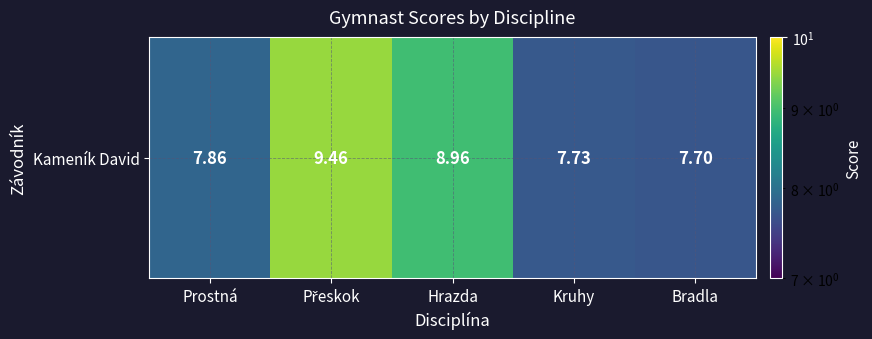

Reading right to left, what are all the values shown in this chart?

7.7	7.7	9.0	9.5	7.9